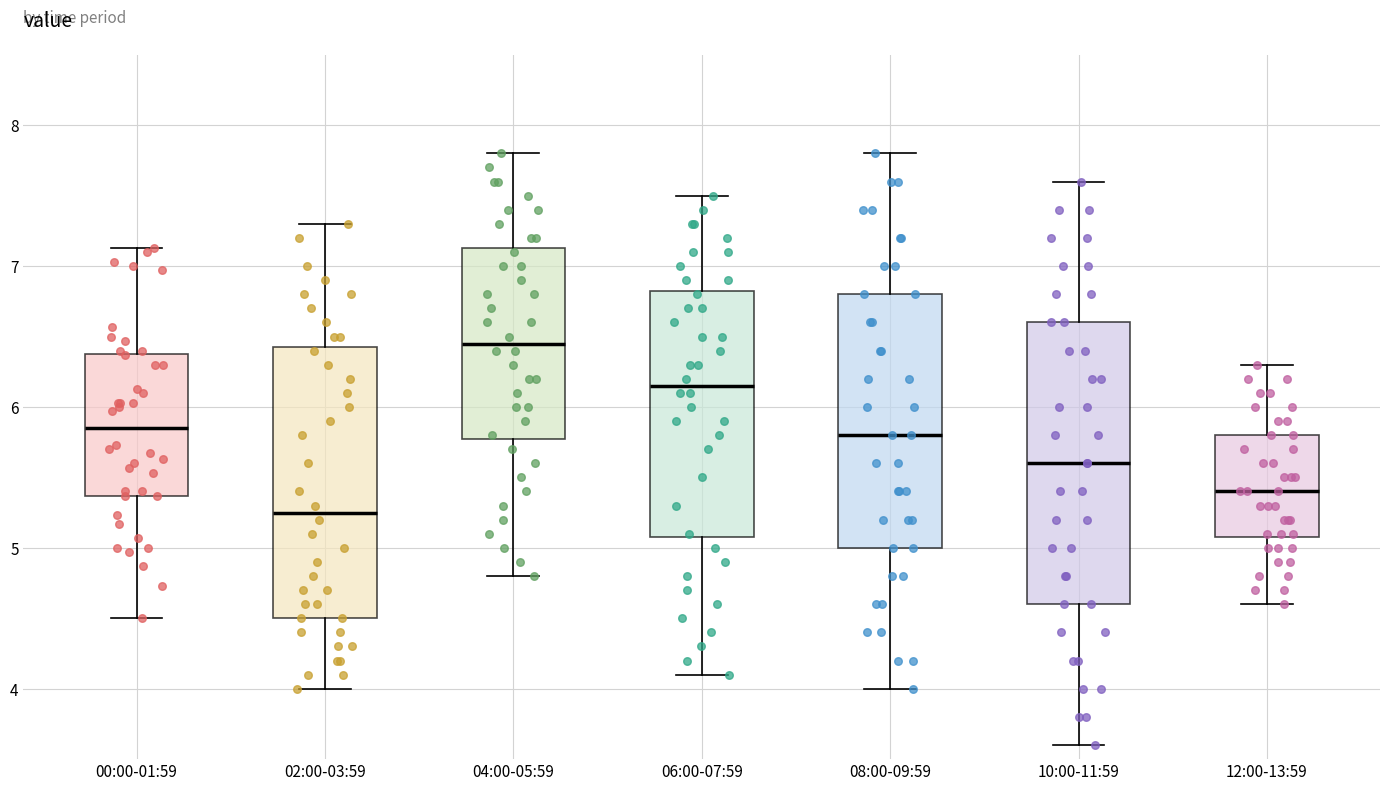

Reading left to right, read every box against the y-axis: the position of its median line, the range the box covers, and the ends of its whiskers. The values are not printed on the chart, so give them approximately, as read against the axis.

00:00-01:59: median 5.9, box 5.4 to 6.4, whiskers 4.5 to 7.1
02:00-03:59: median 5.3, box 4.5 to 6.4, whiskers 4.0 to 7.3
04:00-05:59: median 6.5, box 5.8 to 7.1, whiskers 4.8 to 7.8
06:00-07:59: median 6.2, box 5.1 to 6.8, whiskers 4.1 to 7.5
08:00-09:59: median 5.8, box 5.0 to 6.8, whiskers 4.0 to 7.8
10:00-11:59: median 5.6, box 4.6 to 6.6, whiskers 3.6 to 7.6
12:00-13:59: median 5.4, box 5.1 to 5.8, whiskers 4.6 to 6.3